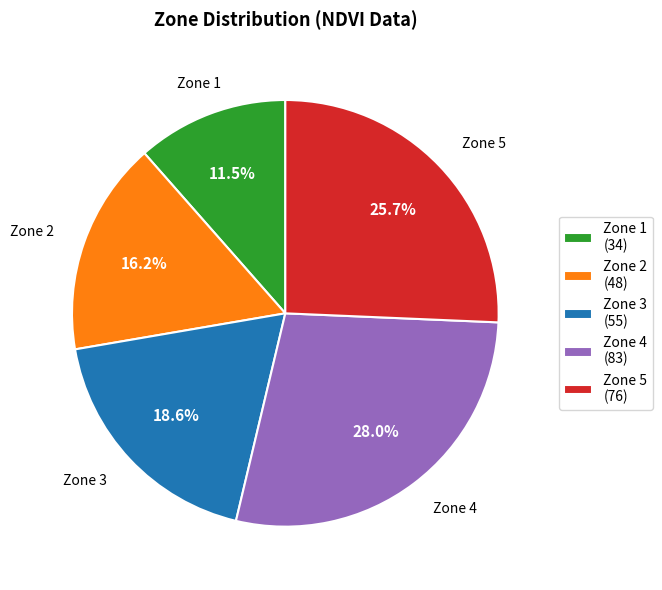

What is the ratio of the value at Zone 4 (83) to the value at Zone 5 (76)?

1.1